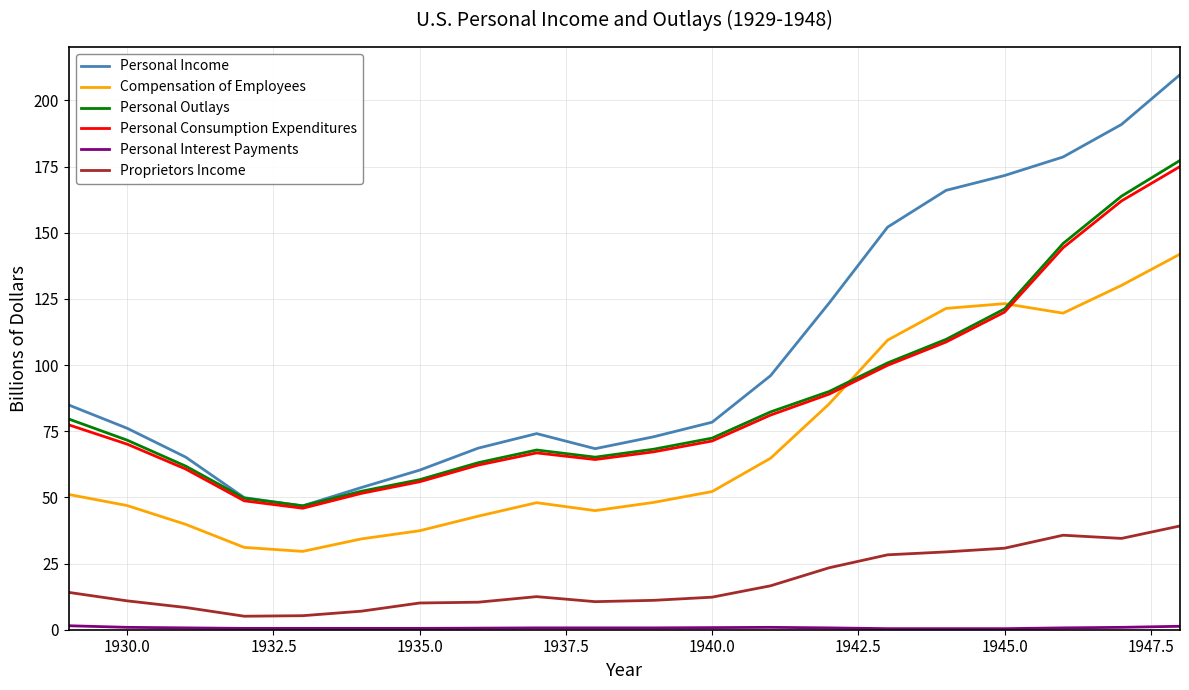

Which series has the largest total across all categories?

Personal Income